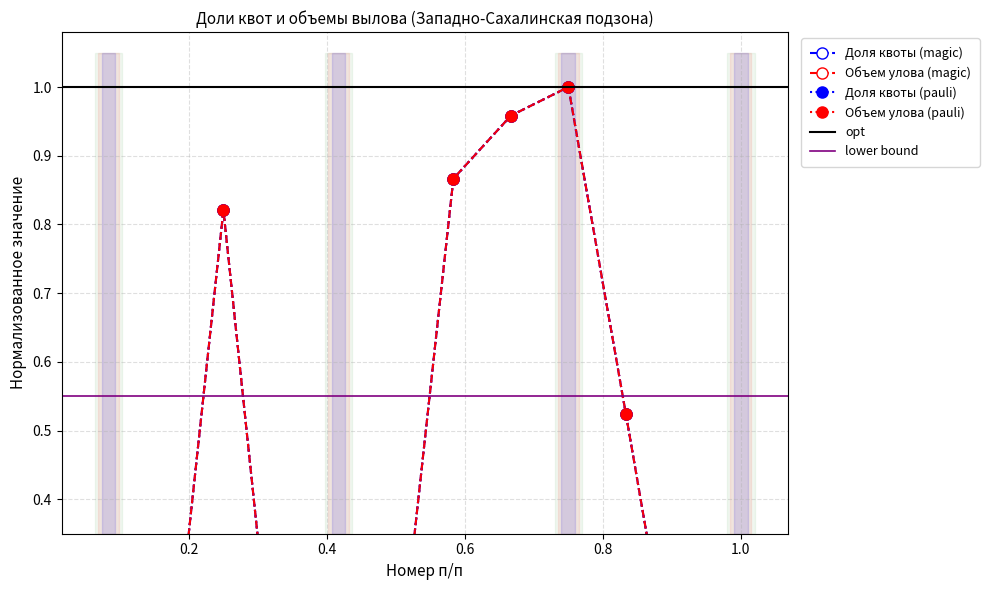

How many data points does each series have?

12